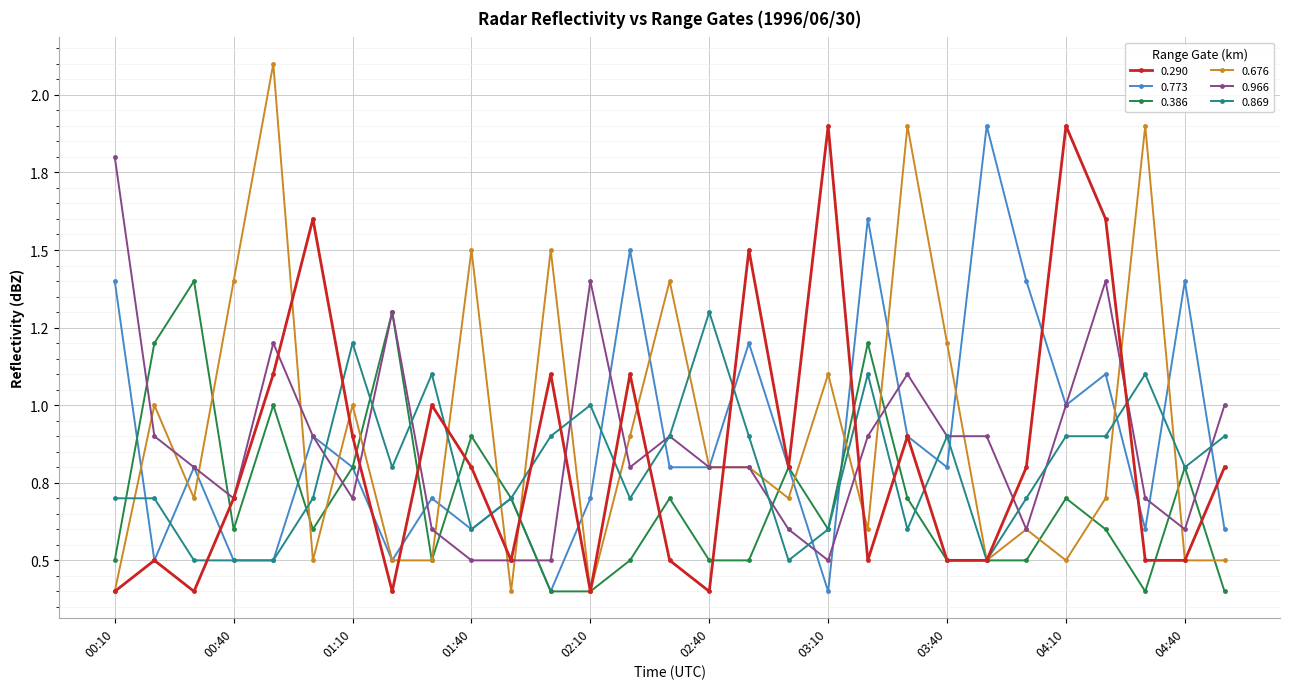

Reading left to right, list all the values displayed in this chart.

0.290: 00:10=0.4	00:20=0.5	00:30=0.4	00:40=0.7	00:50=1.1	01:00=1.6	01:10=0.9	01:20=0.4	01:30=1.0	01:40=0.8	01:50=0.5	02:00=1.1	02:10=0.4	02:20=1.1	02:30=0.5	02:40=0.4	02:50=1.5	03:00=0.8	03:10=1.9	03:20=0.5	03:30=0.9	03:40=0.5	03:50=0.5	04:00=0.8	04:10=1.9	04:20=1.6	04:30=0.5	04:40=0.5	04:50=0.8
0.773: 00:10=1.4	00:20=0.5	00:30=0.8	00:40=0.5	00:50=0.5	01:00=0.9	01:10=0.8	01:20=0.5	01:30=0.7	01:40=0.6	01:50=0.7	02:00=0.4	02:10=0.7	02:20=1.5	02:30=0.8	02:40=0.8	02:50=1.2	03:00=0.8	03:10=0.4	03:20=1.6	03:30=0.9	03:40=0.8	03:50=1.9	04:00=1.4	04:10=1.0	04:20=1.1	04:30=0.6	04:40=1.4	04:50=0.6
0.386: 00:10=0.5	00:20=1.2	00:30=1.4	00:40=0.6	00:50=1.0	01:00=0.6	01:10=0.8	01:20=1.3	01:30=0.5	01:40=0.9	01:50=0.7	02:00=0.4	02:10=0.4	02:20=0.5	02:30=0.7	02:40=0.5	02:50=0.5	03:00=0.8	03:10=0.6	03:20=1.2	03:30=0.7	03:40=0.5	03:50=0.5	04:00=0.5	04:10=0.7	04:20=0.6	04:30=0.4	04:40=0.8	04:50=0.4
0.676: 00:10=0.4	00:20=1.0	00:30=0.7	00:40=1.4	00:50=2.1	01:00=0.5	01:10=1.0	01:20=0.5	01:30=0.5	01:40=1.5	01:50=0.4	02:00=1.5	02:10=0.4	02:20=0.9	02:30=1.4	02:40=0.8	02:50=0.8	03:00=0.7	03:10=1.1	03:20=0.6	03:30=1.9	03:40=1.2	03:50=0.5	04:00=0.6	04:10=0.5	04:20=0.7	04:30=1.9	04:40=0.5	04:50=0.5
0.966: 00:10=1.8	00:20=0.9	00:30=0.8	00:40=0.7	00:50=1.2	01:00=0.9	01:10=0.7	01:20=1.3	01:30=0.6	01:40=0.5	01:50=0.5	02:00=0.5	02:10=1.4	02:20=0.8	02:30=0.9	02:40=0.8	02:50=0.8	03:00=0.6	03:10=0.5	03:20=0.9	03:30=1.1	03:40=0.9	03:50=0.9	04:00=0.6	04:10=1.0	04:20=1.4	04:30=0.7	04:40=0.6	04:50=1.0
0.869: 00:10=0.7	00:20=0.7	00:30=0.5	00:40=0.5	00:50=0.5	01:00=0.7	01:10=1.2	01:20=0.8	01:30=1.1	01:40=0.6	01:50=0.7	02:00=0.9	02:10=1.0	02:20=0.7	02:30=0.9	02:40=1.3	02:50=0.9	03:00=0.5	03:10=0.6	03:20=1.1	03:30=0.6	03:40=0.9	03:50=0.5	04:00=0.7	04:10=0.9	04:20=0.9	04:30=1.1	04:40=0.8	04:50=0.9